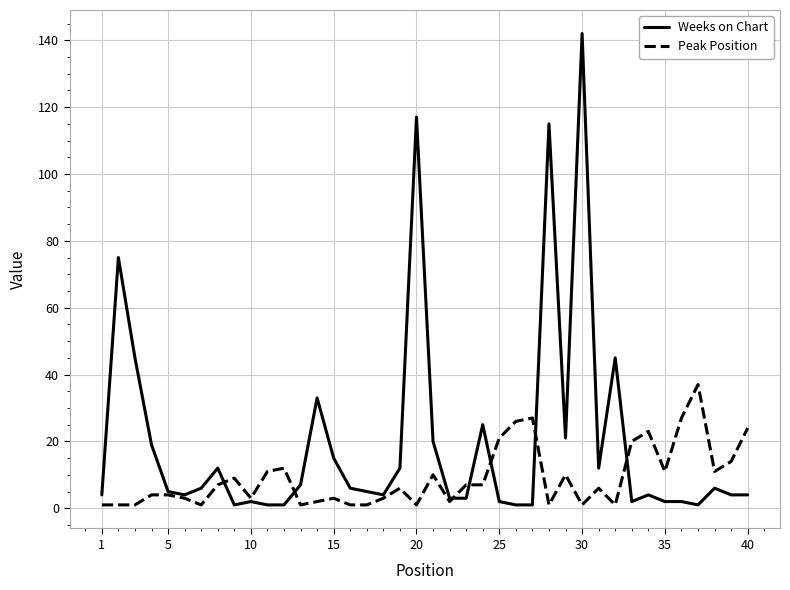

List the series in order of their overall mean, highest first.

Weeks on Chart, Peak Position